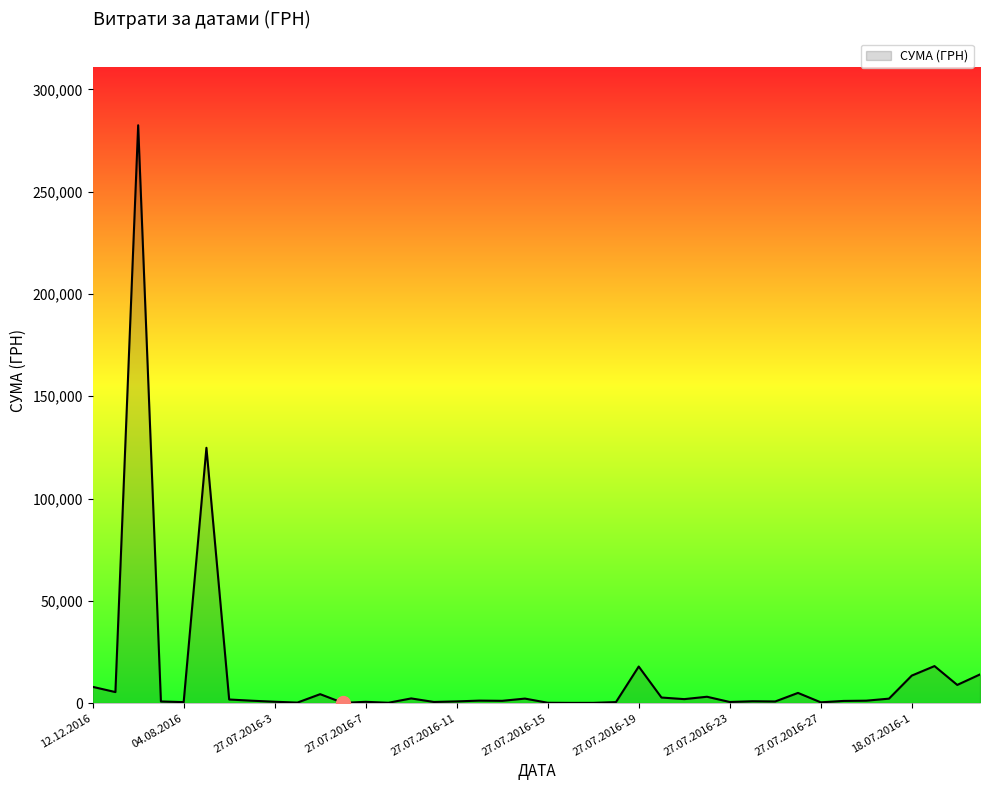

What is the difference between the maximum and minimum values?

282374.1